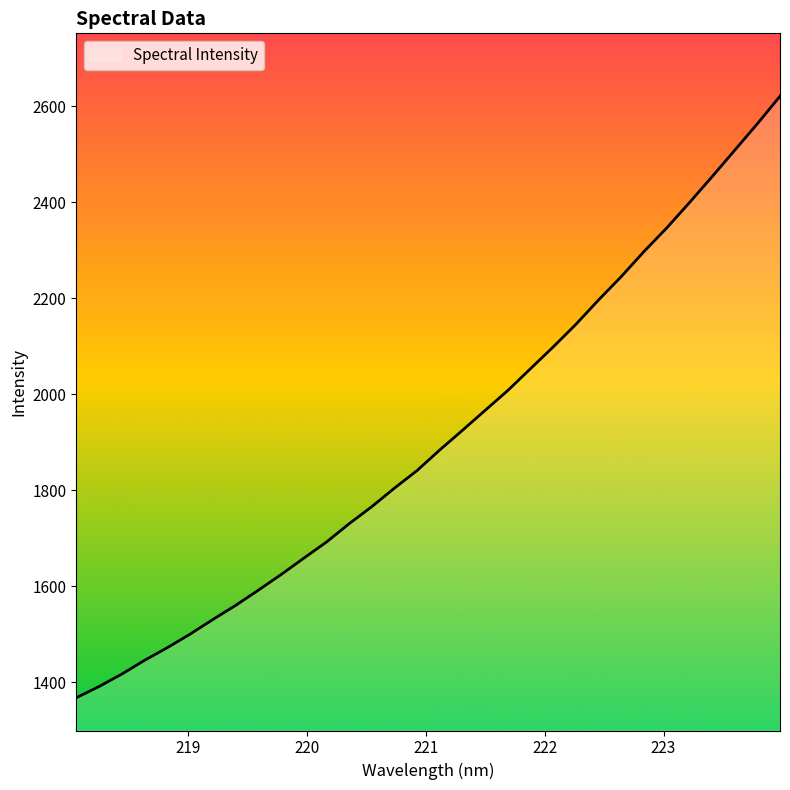

What is the difference between the maximum and minimum values?

1253.5